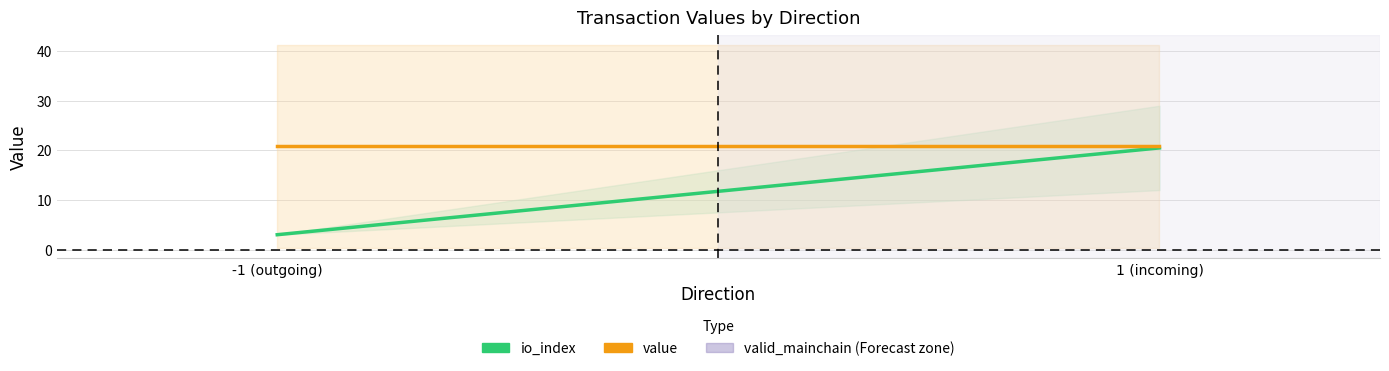

Rank the categories by io_index value from lowest to highest.

-1 (outgoing), 1 (incoming)